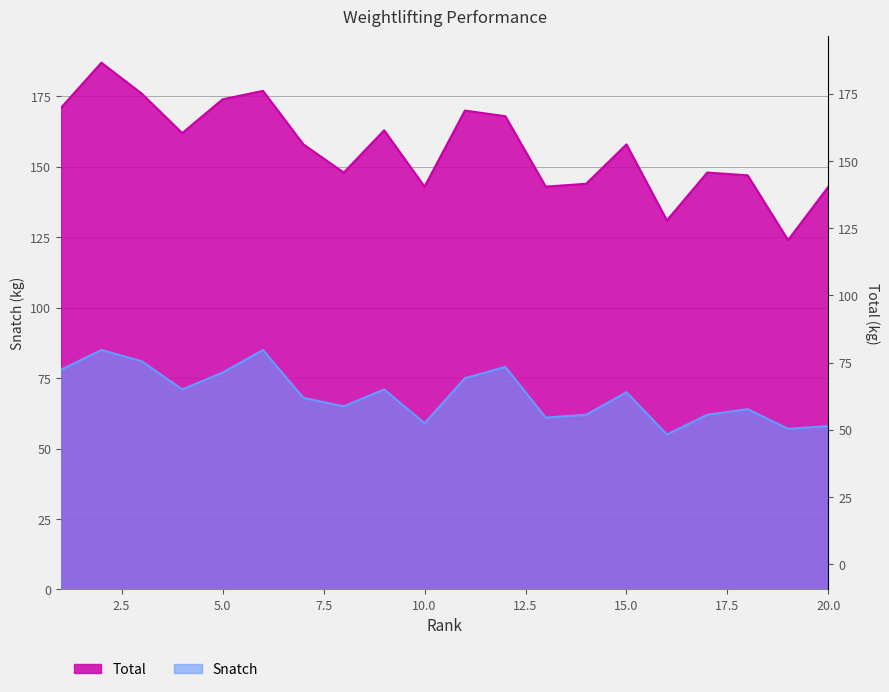

The Snatch series shows 84 at 18. True or false?

False